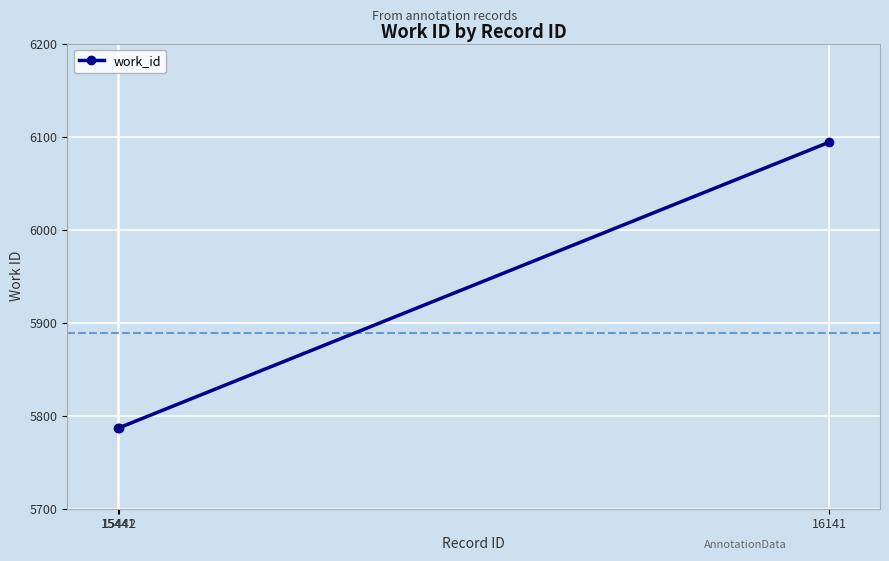

What is the difference between the maximum and minimum values?

307